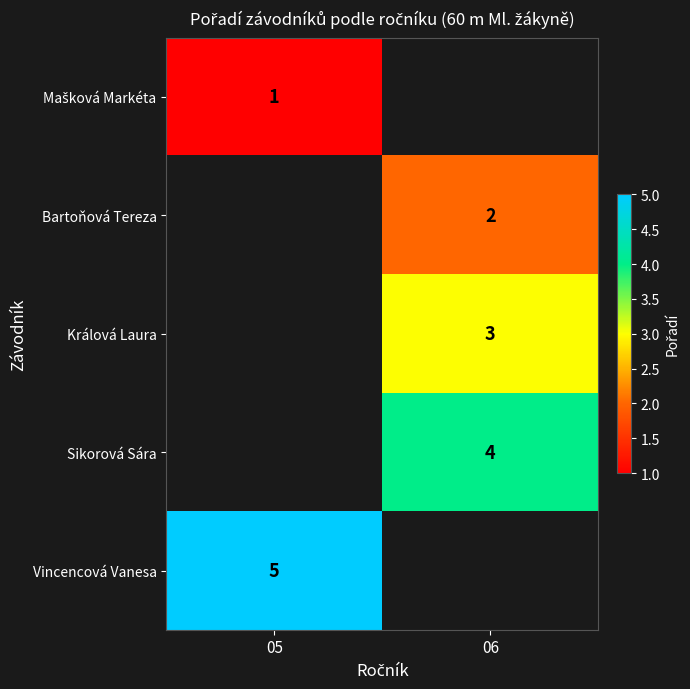

The value of Sikorová Sára at 06 is 7. True or false?

False